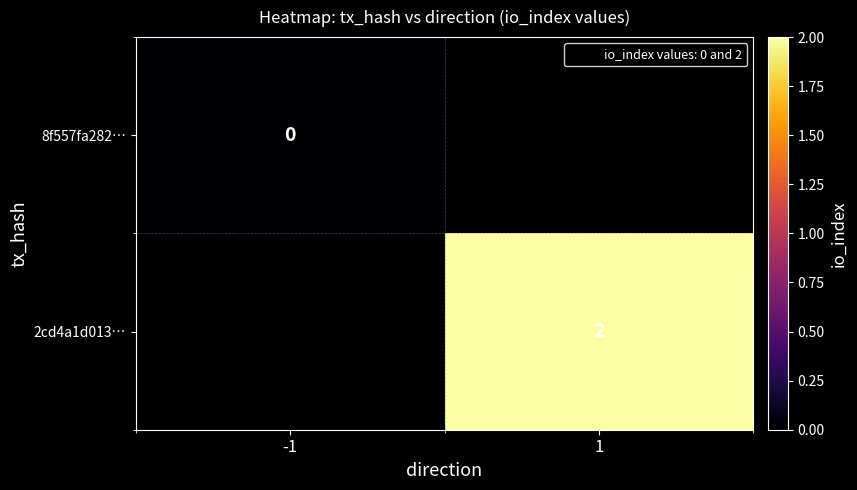

At which label does 8f557fa282… reach its minimum?

-1